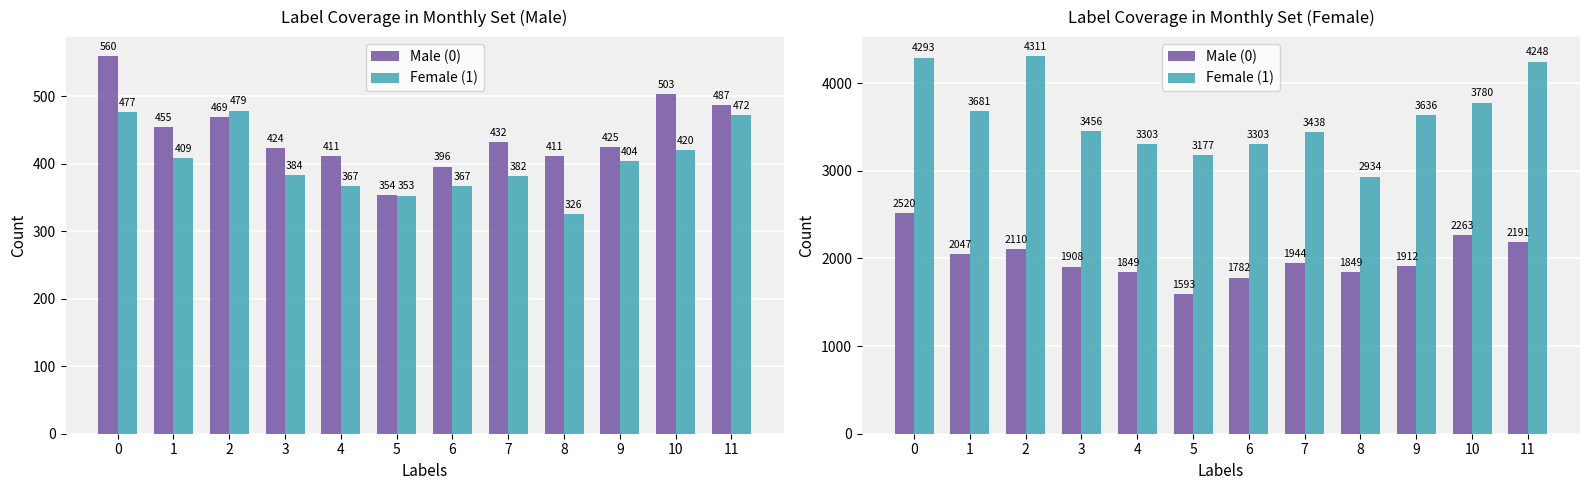

What is the approximate value of Female (1) at 0?

4293.0